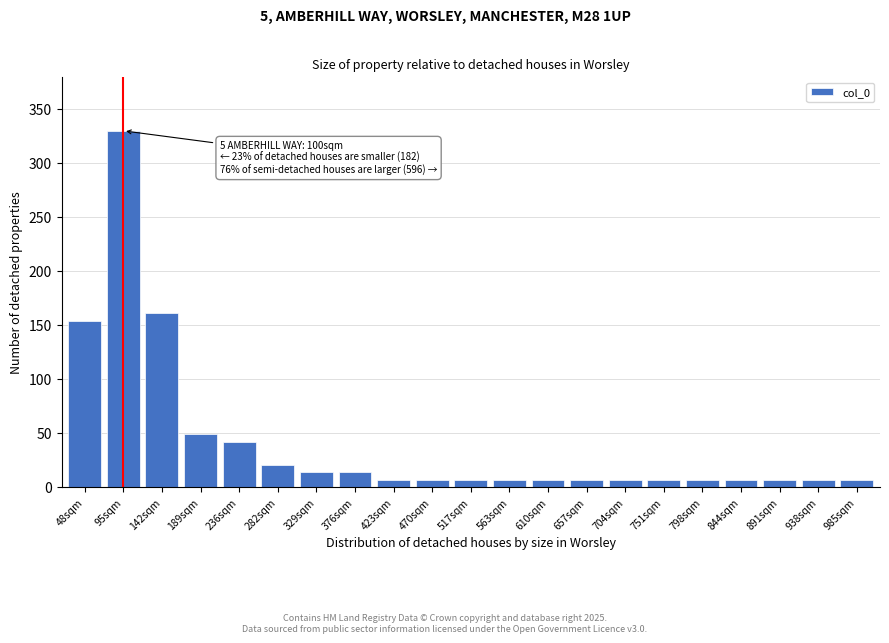

Reading right to left, transcribe all the data shown in this chart.

985sqm=7	938sqm=7	891sqm=7	844sqm=7	798sqm=7	751sqm=7	704sqm=7	657sqm=7	610sqm=7	563sqm=7	517sqm=7	470sqm=7	423sqm=7	376sqm=14	329sqm=14	282sqm=21	236sqm=42	189sqm=49	142sqm=161	95sqm=330	48sqm=154